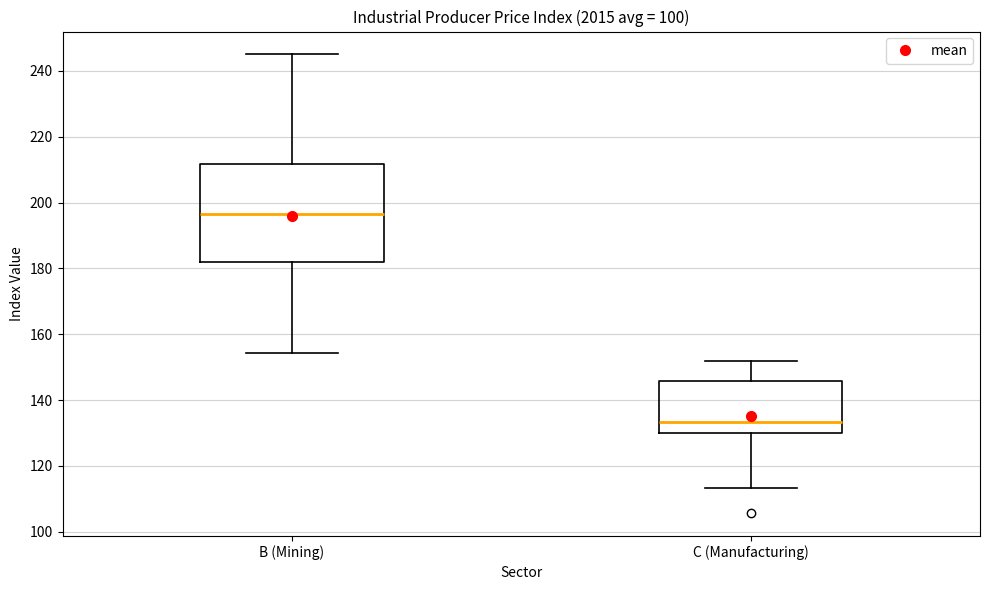

Reading left to right, transcribe this box plot: for each box, give where its median line is, the range the box spans, and where its two whiskers end, as read against the y-axis. The values are not printed on the chart, so give them approximately, as read against the axis.

B (Mining): median 196, box 182 to 212, whiskers 154 to 246
C (Manufacturing): median 134, box 130 to 146, whiskers 114 to 152